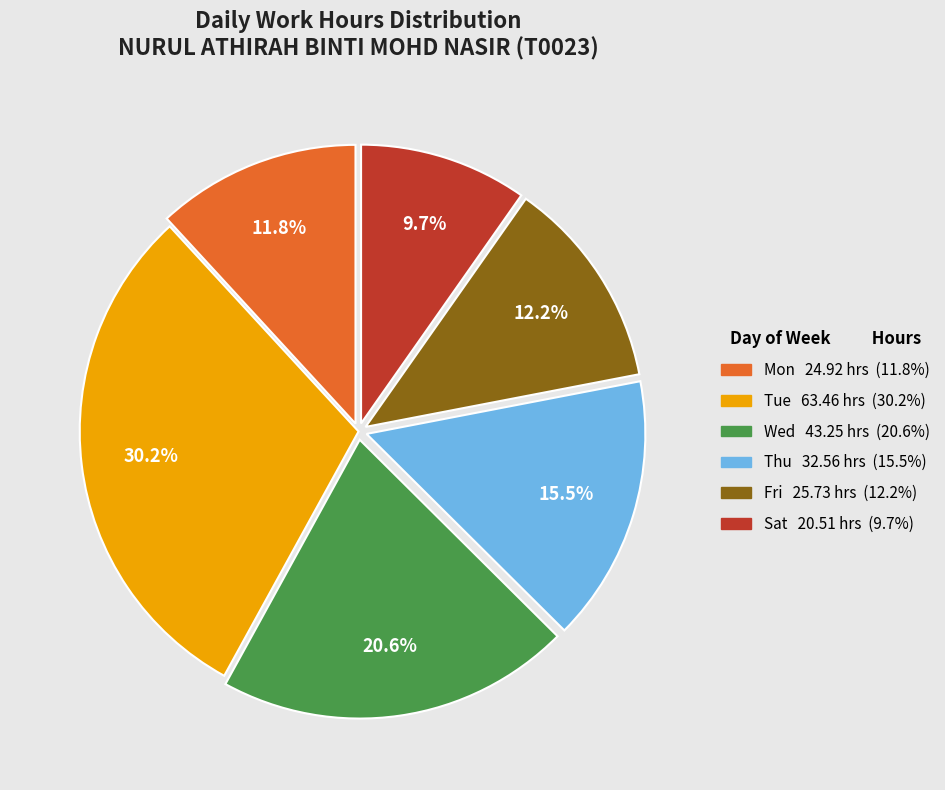

Does any single category account for the majority?

No